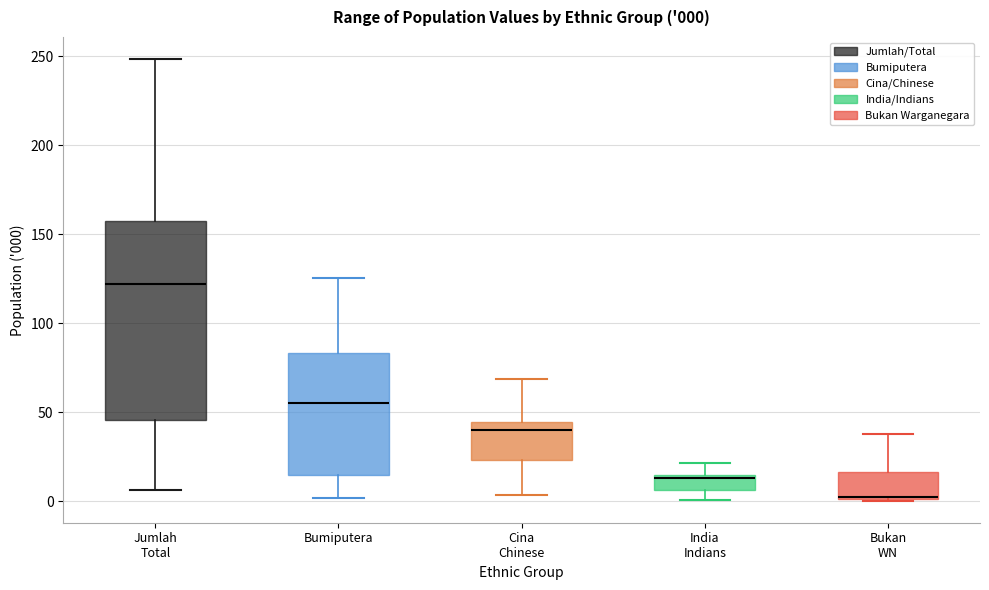

Which box is the tallest, from its lower edge to its upper edge?

Jumlah Total